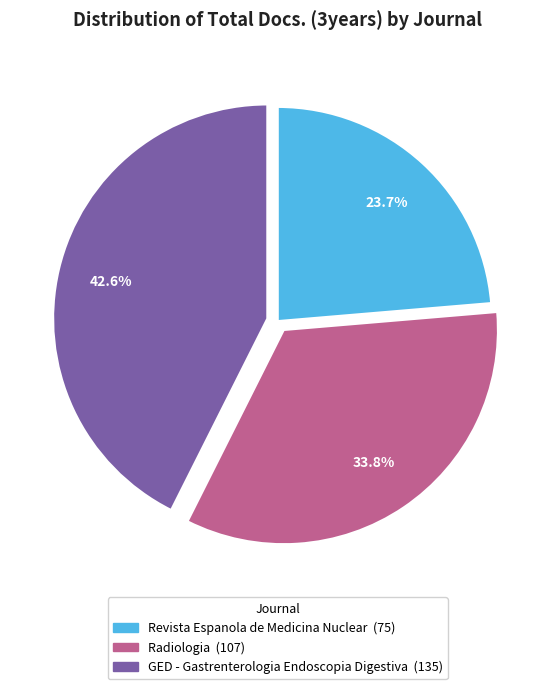

Rank the categories by value from highest to lowest.

GED - Gastrenterologia Endoscopia Digestiva, Radiologia, Revista Espanola de Medicina Nuclear